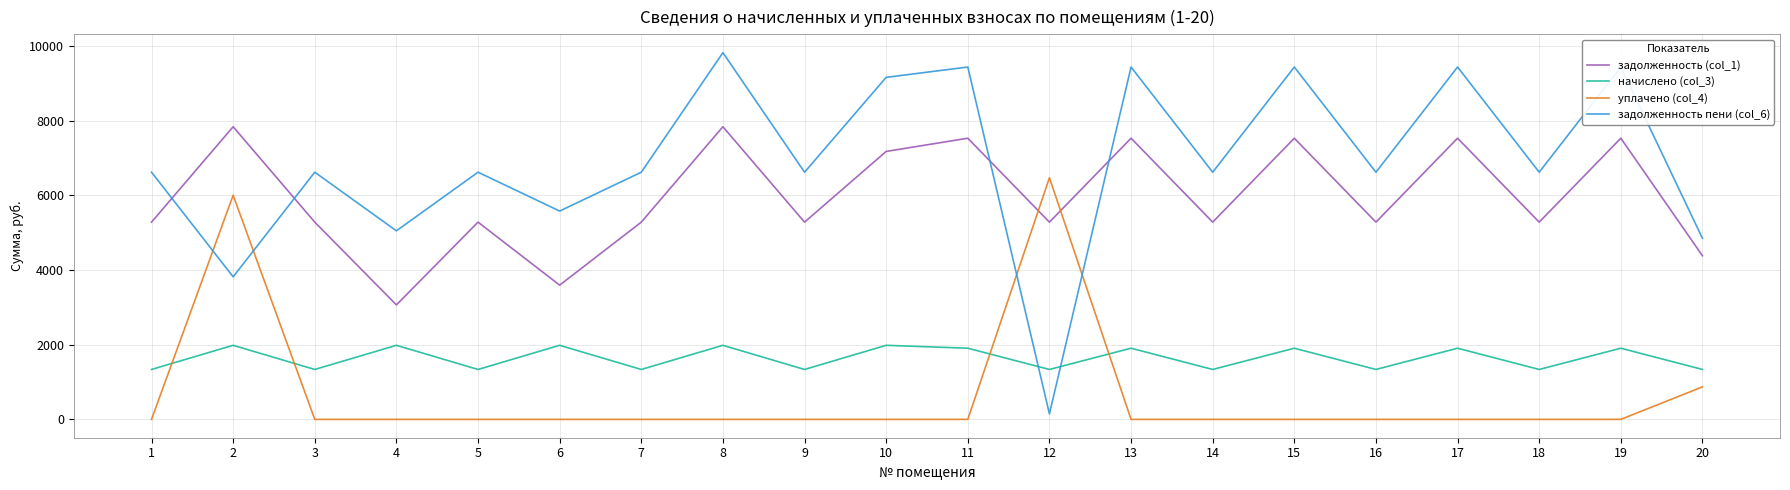

How many interior local valleys does the задолженность пени (col_6) series have?

8